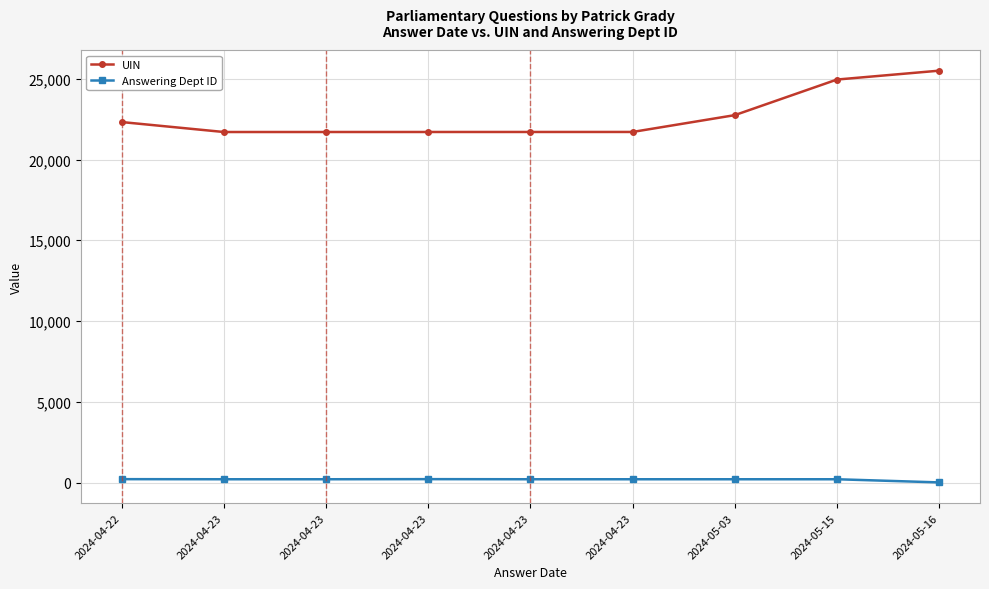

What is the difference between the maximum and minimum values in the UIN series?

3797